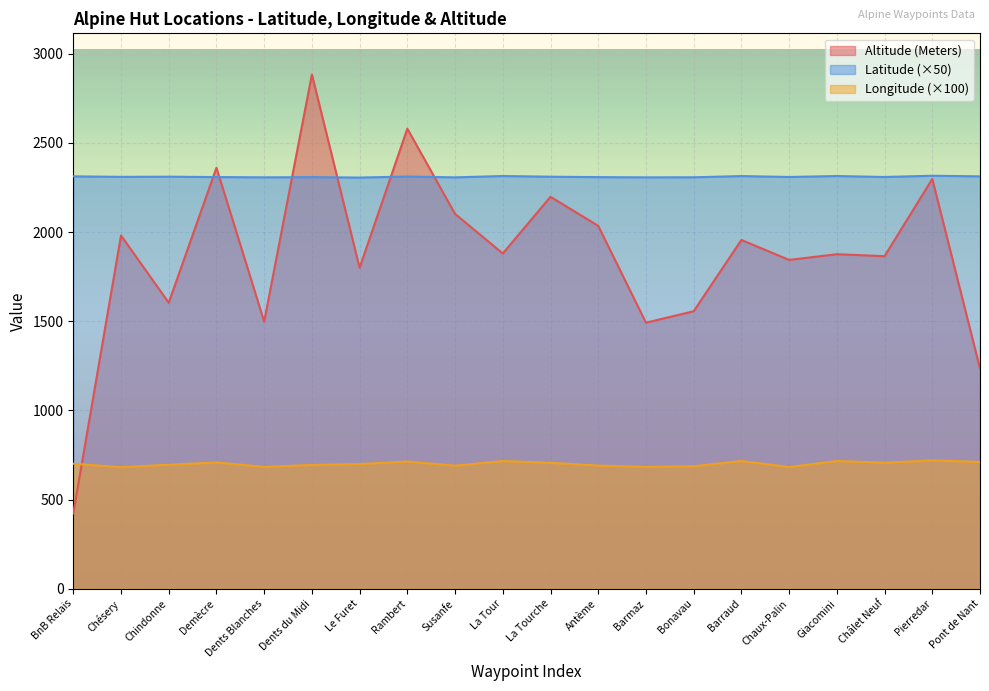

What is the difference between the maximum and minimum values in the Longitude series?

38.2